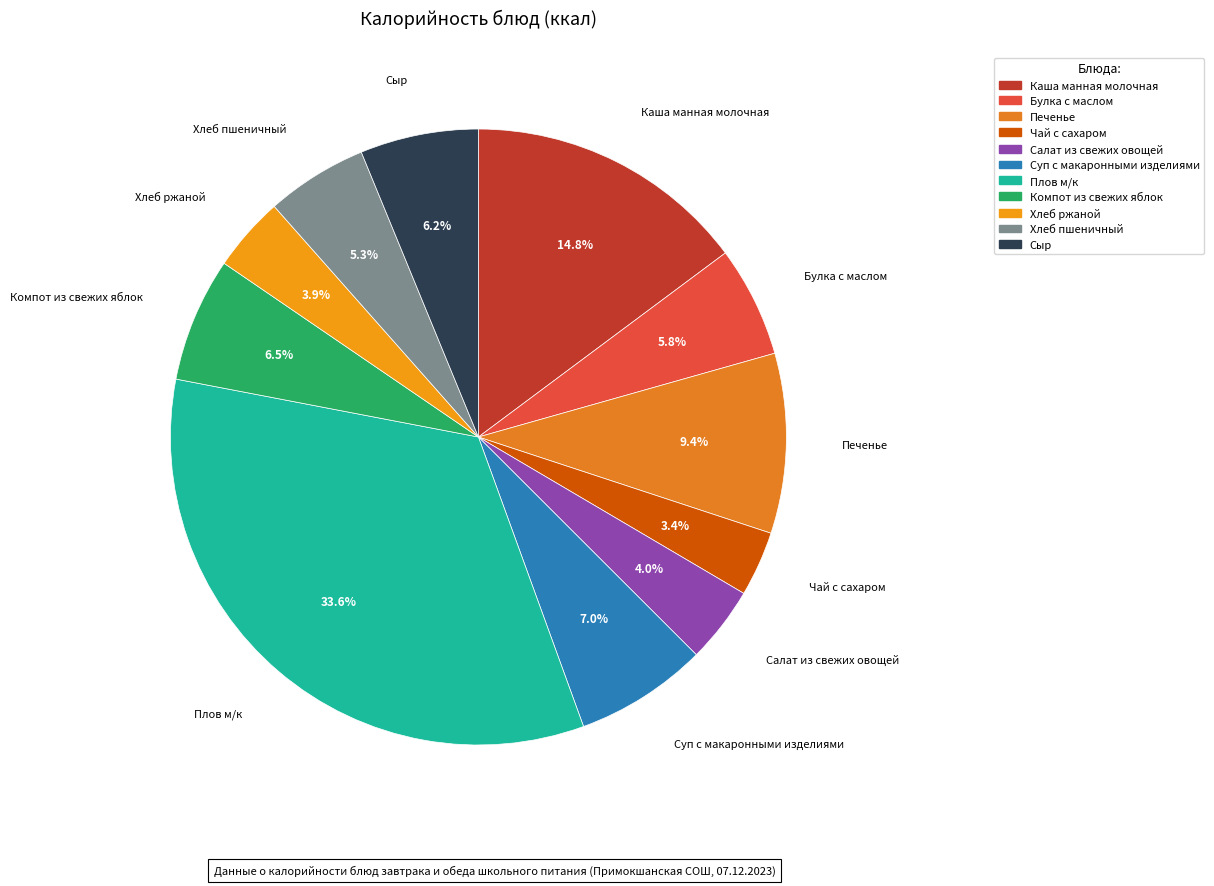

What portion of the pie excludes Компот из свежих яблок?

93.5%